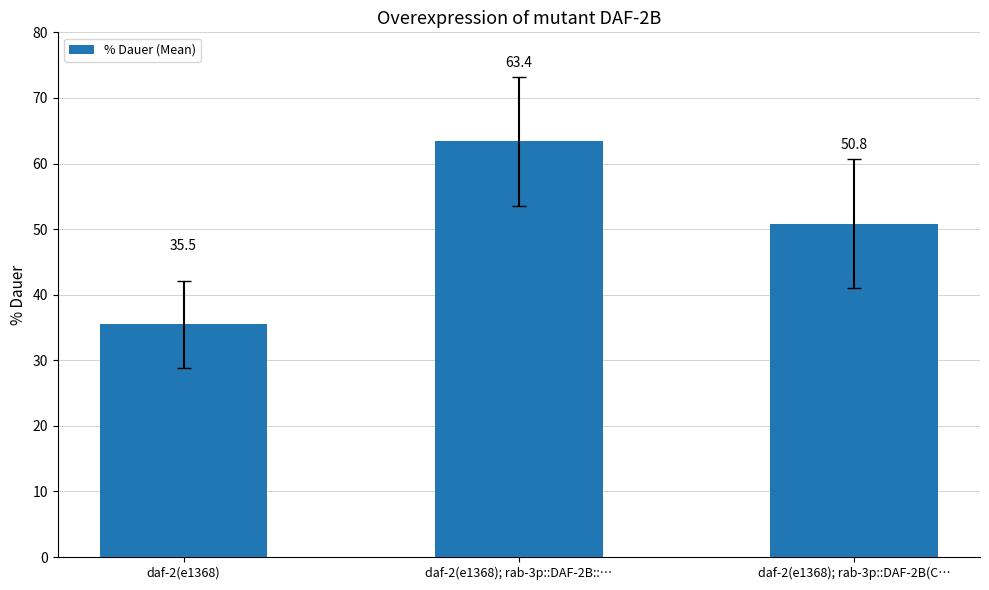

Which category has the lowest value across all series?

daf-2(e1368)